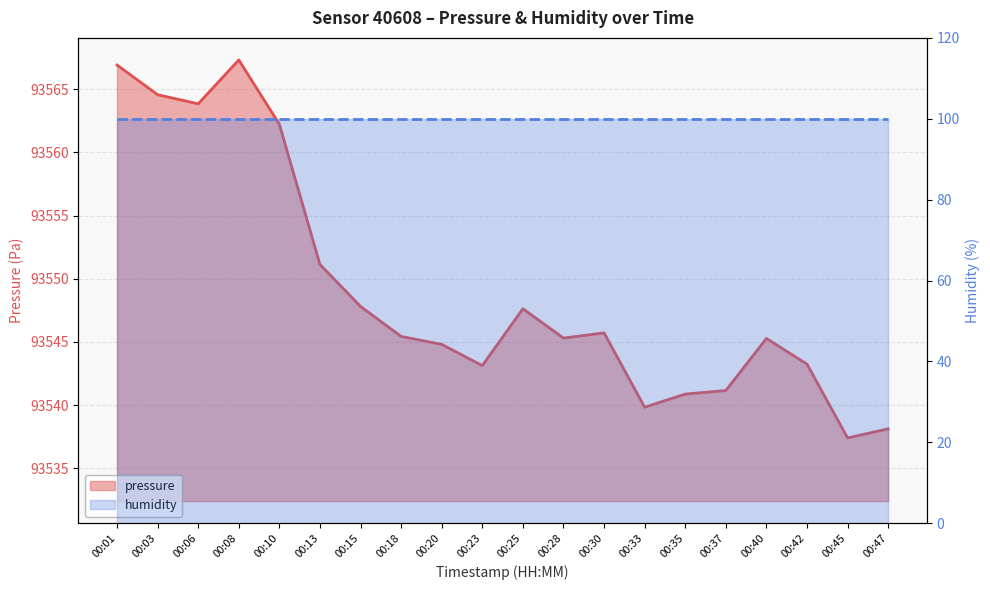

Which category has the lowest value across all series?

00:01